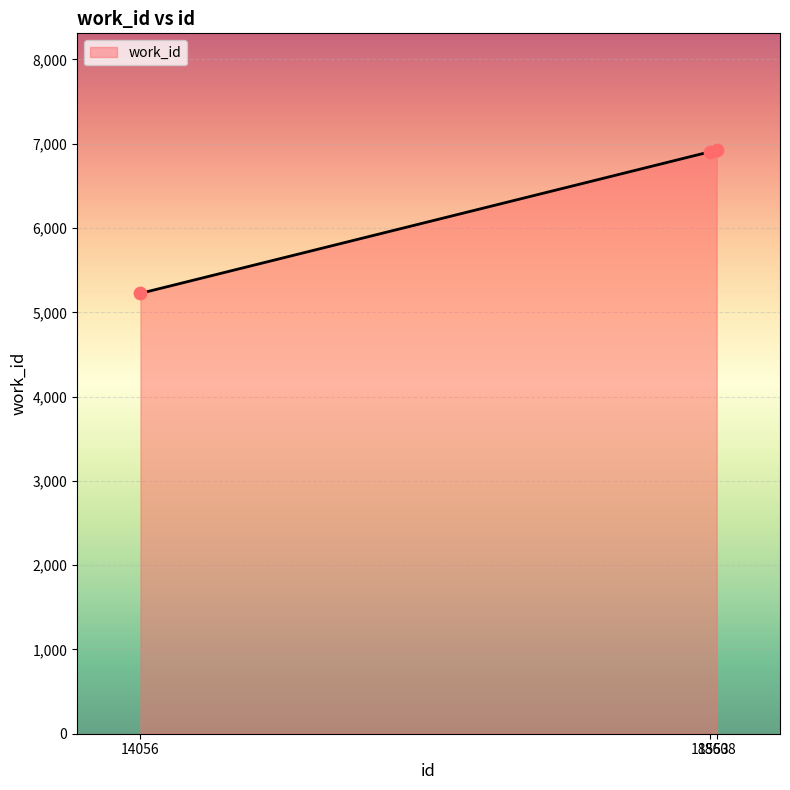

Approximately how many times larger is the value at 18553 compared to 14056?

1.3